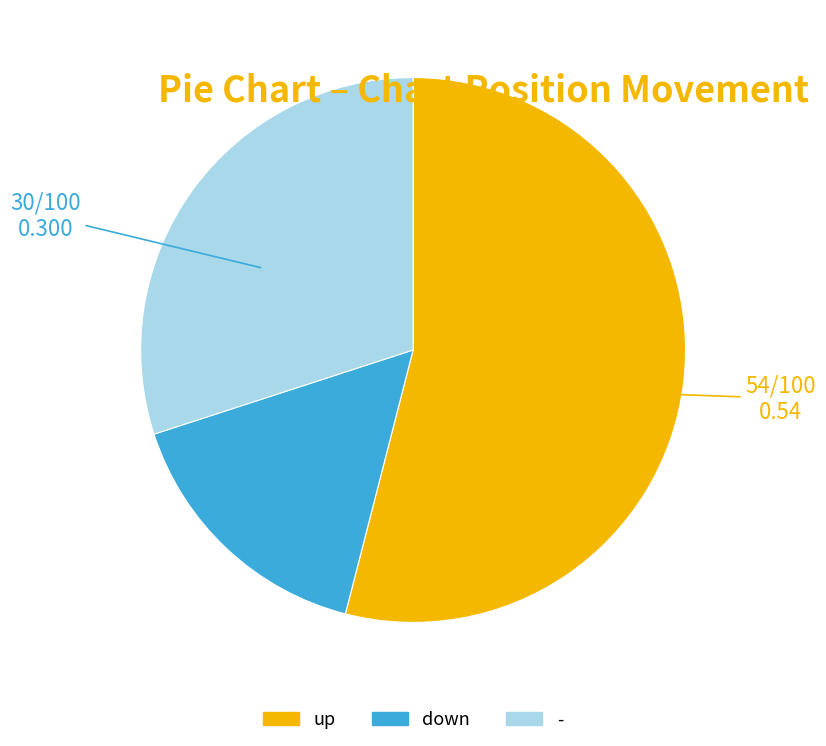

Do up and down together represent more than half of the pie?

Yes